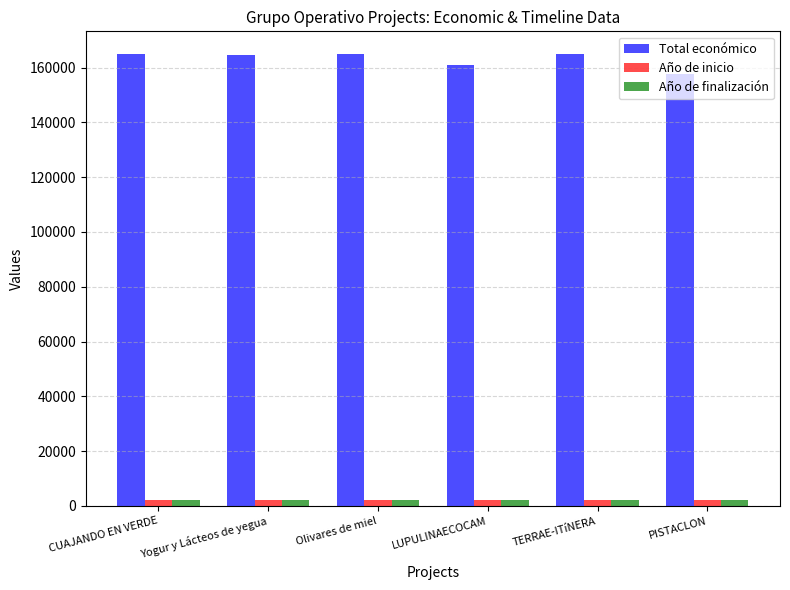

Which series has the widest spread of values?

Total económico